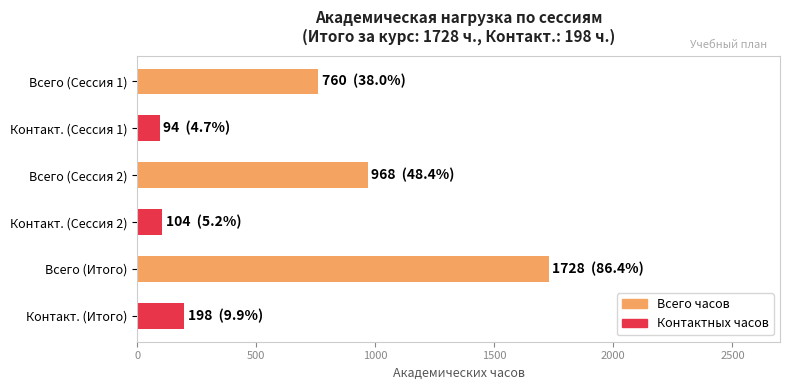

List the series in order of their overall mean, lowest first.

Контакт., Всего